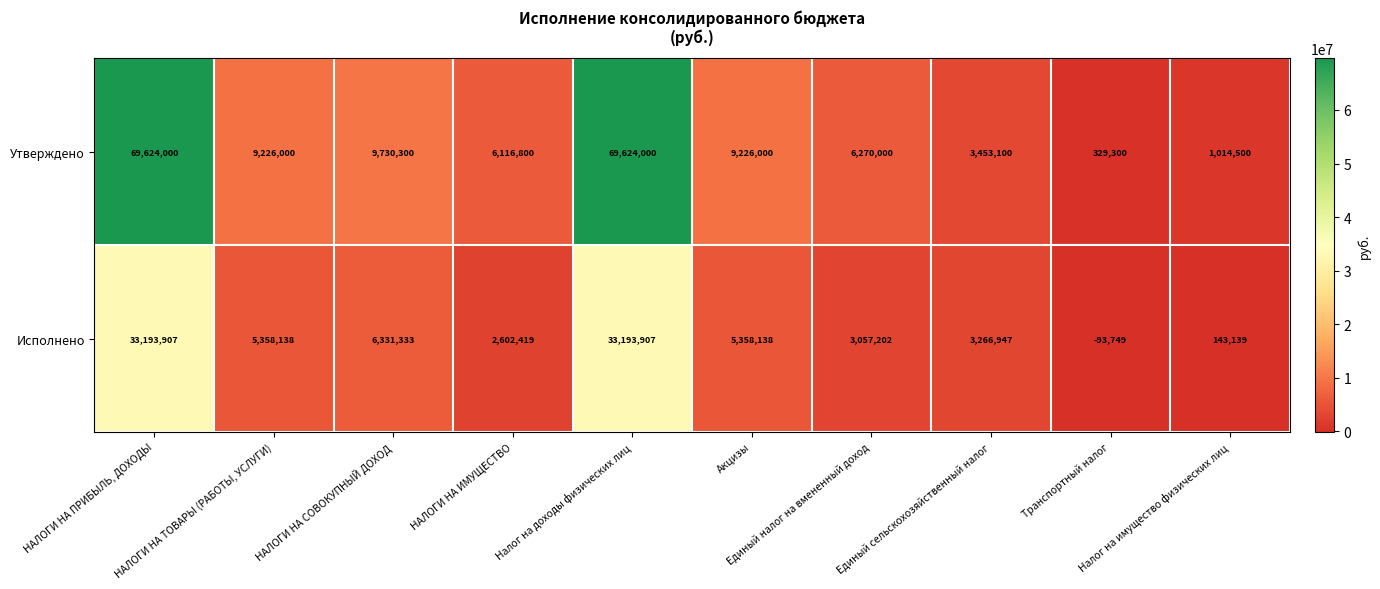

Which series has the largest total across all categories?

Утверждено